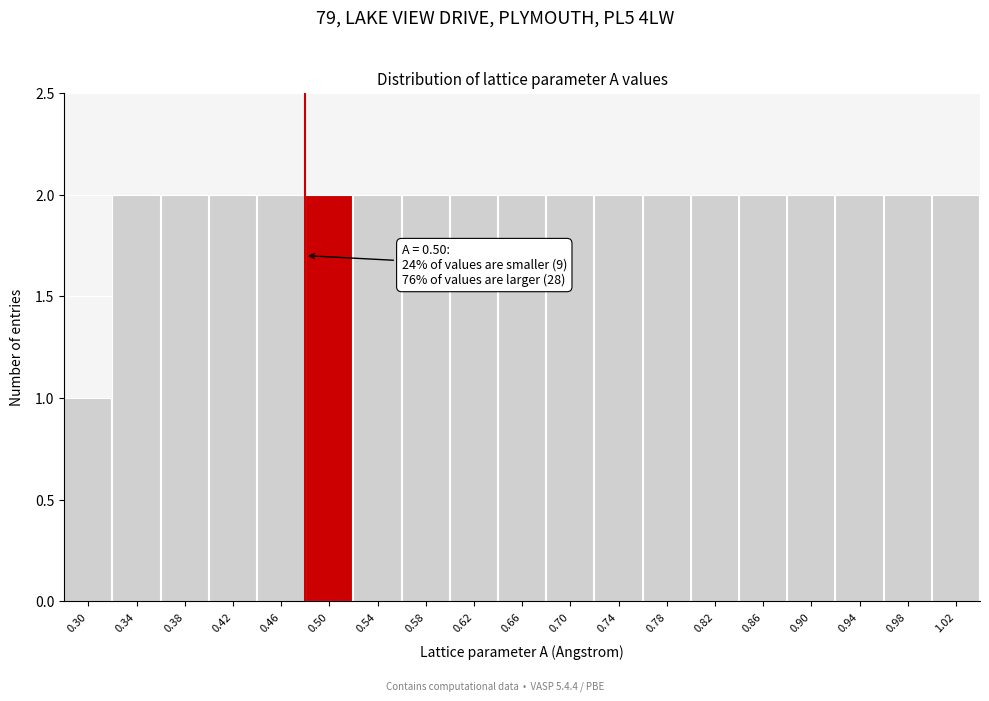

Reading left to right, extract all data points from this chart.

0.30=1	0.34=2	0.38=2	0.42=2	0.46=2	0.50=2	0.54=2	0.58=2	0.62=2	0.66=2	0.70=2	0.74=2	0.78=2	0.82=2	0.86=2	0.90=2	0.94=2	0.98=2	1.02=2